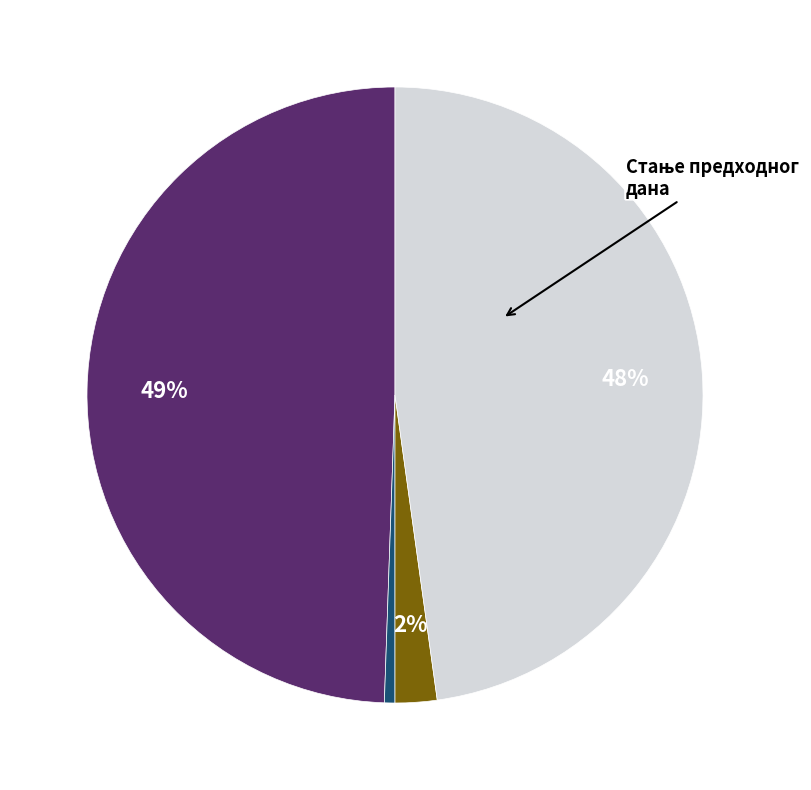

Is there a majority slice in this chart?

No